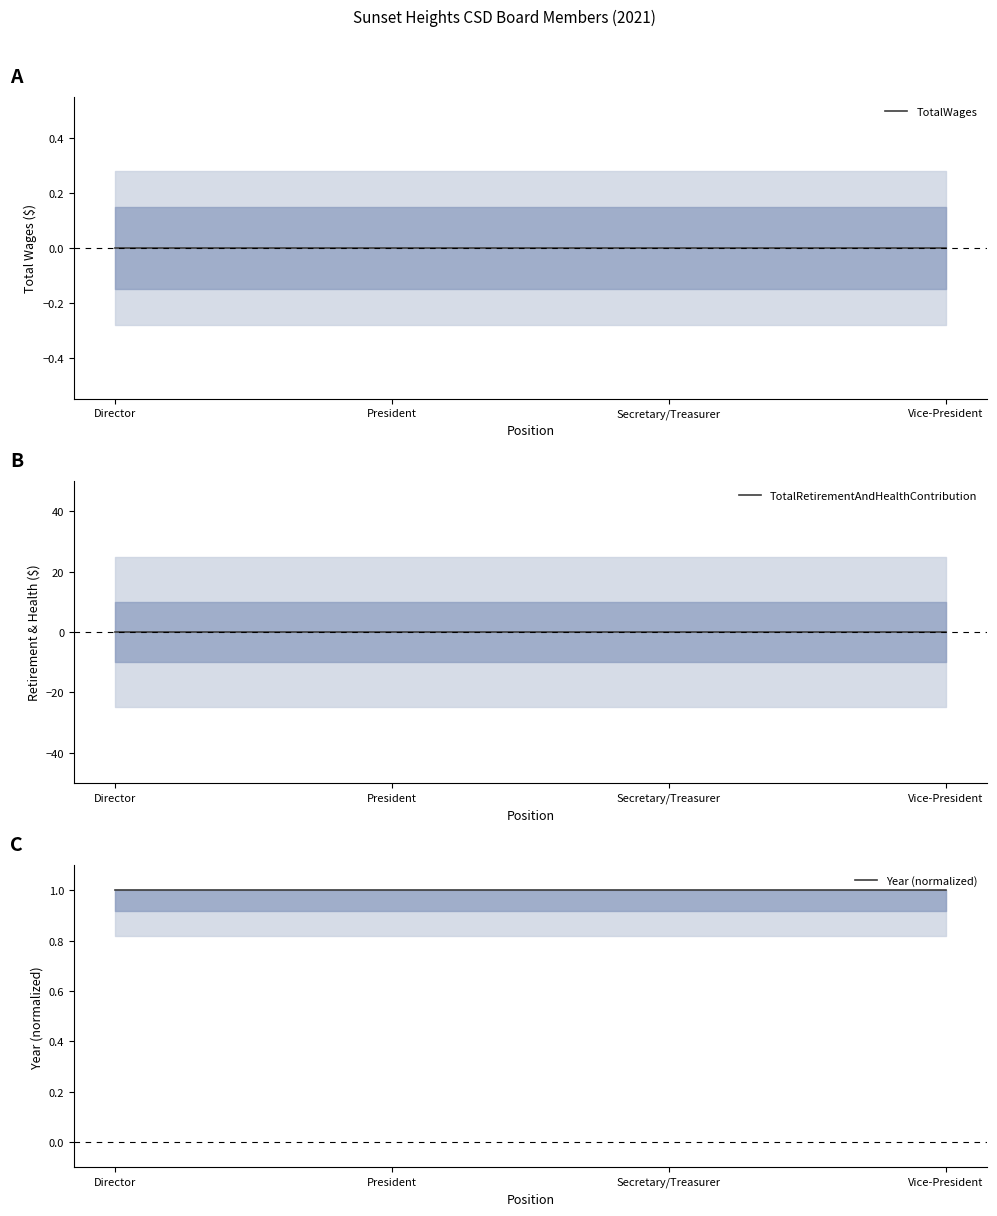

List the labels in order of Year (normalized) value, largest first.

Director, President, Secretary/Treasurer, Vice-President